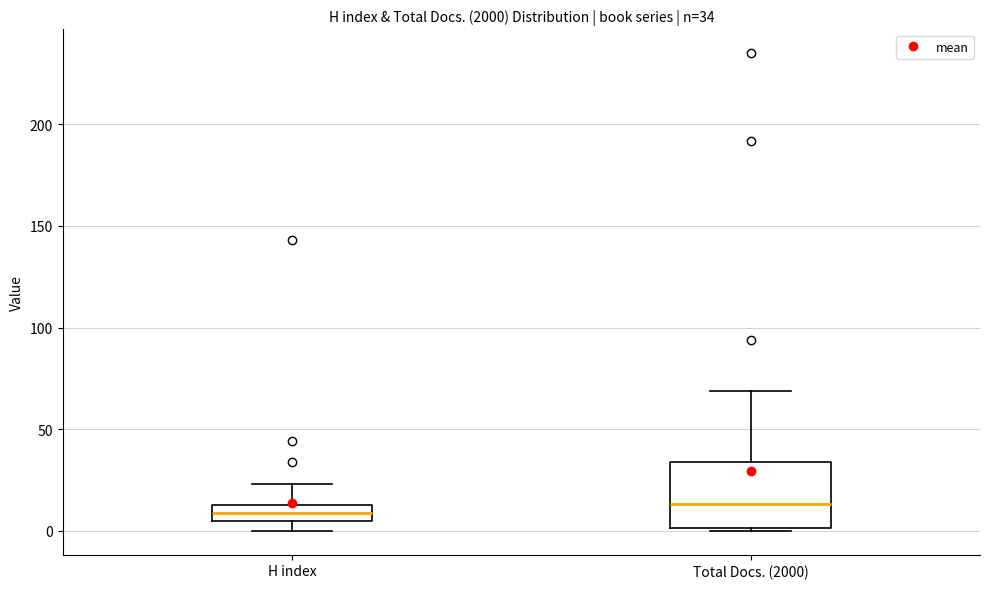

Comparing the boxes themselves (not the whiskers), which one is the tallest?

Total Docs. (2000)